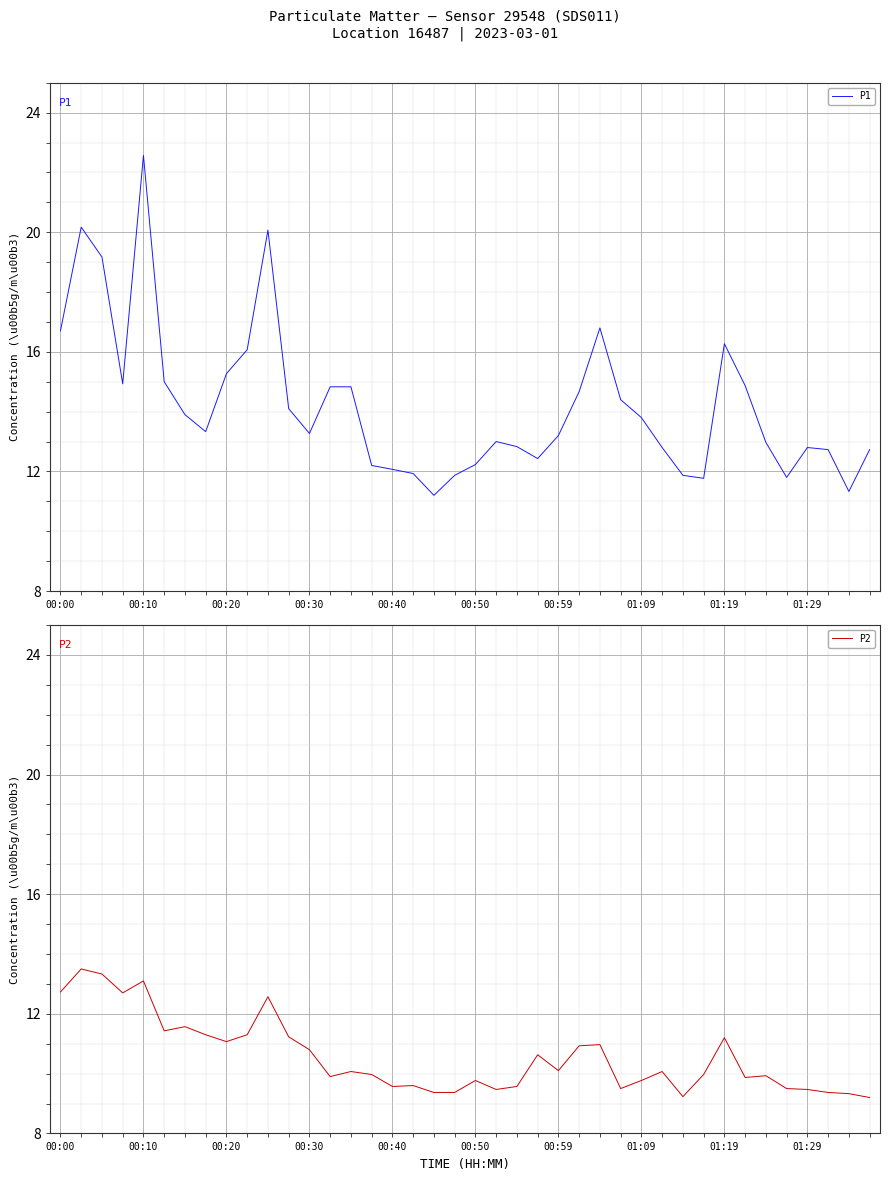

Which series has the largest total across all categories?

P1